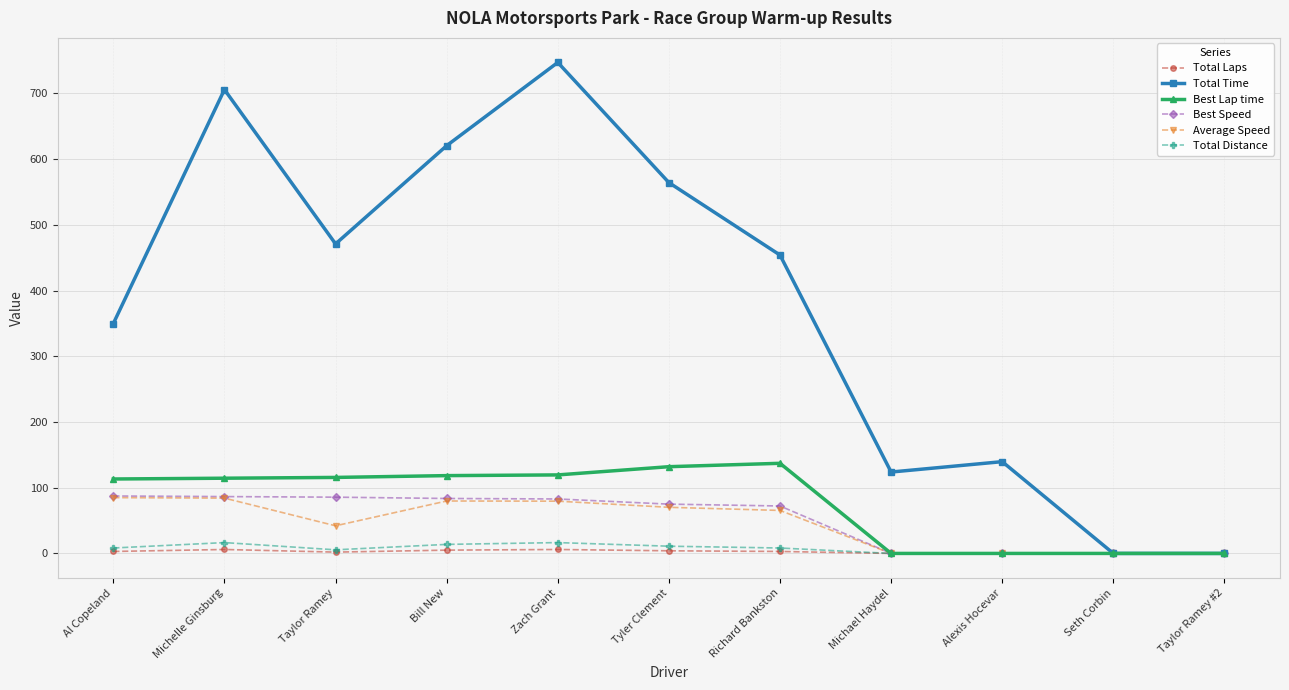

Does the chart have visible grid lines?

Yes